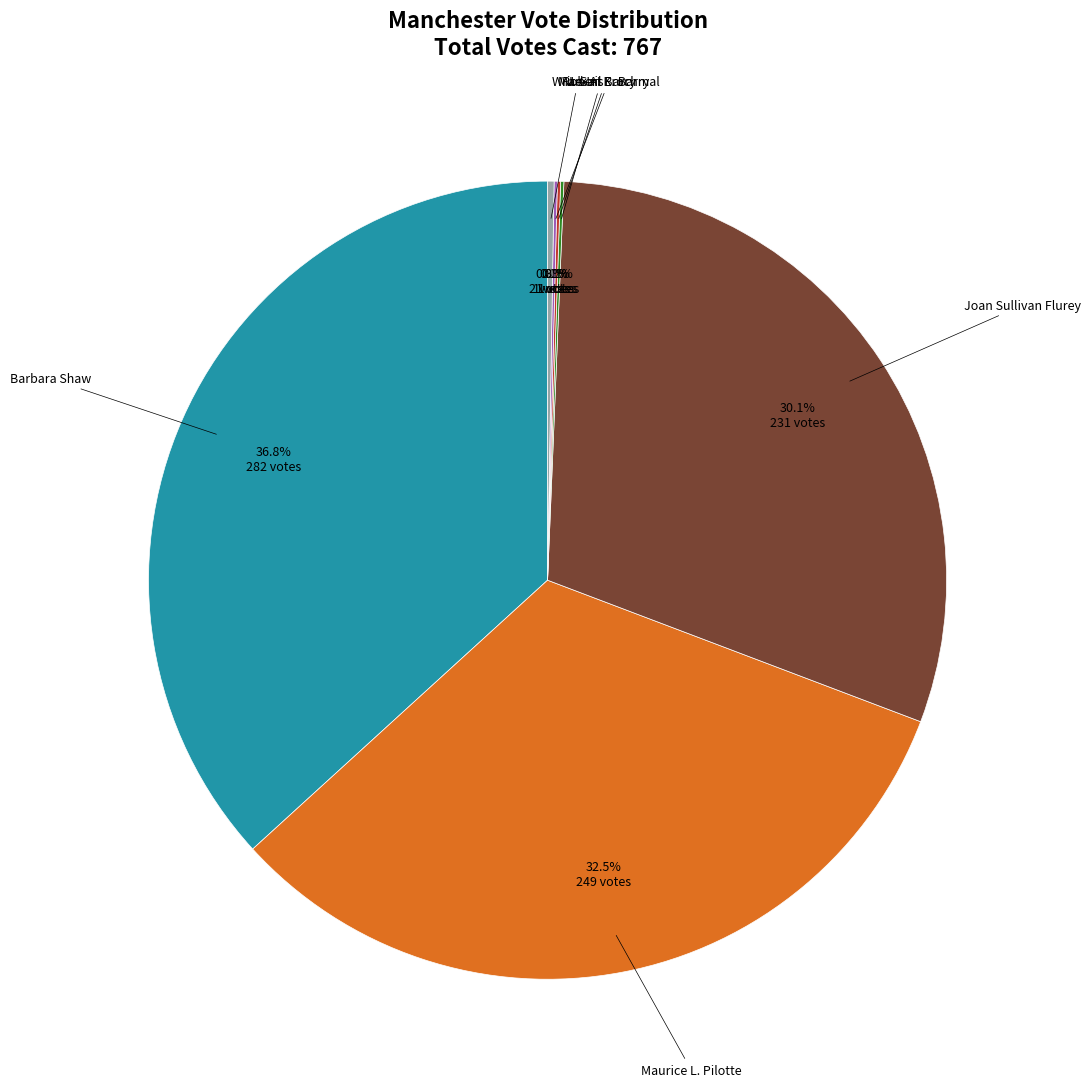

Is there a majority slice in this chart?

No